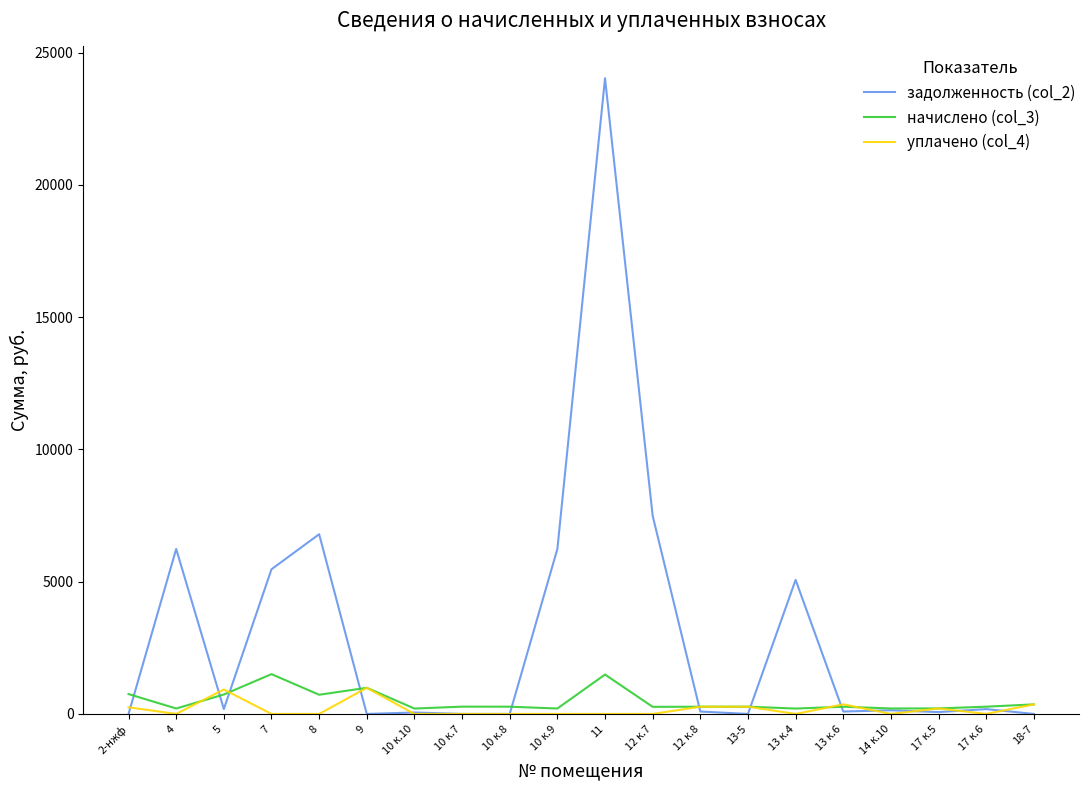

The value of начислено (col_3) at 12 к.7 is 268.7. True or false?

True